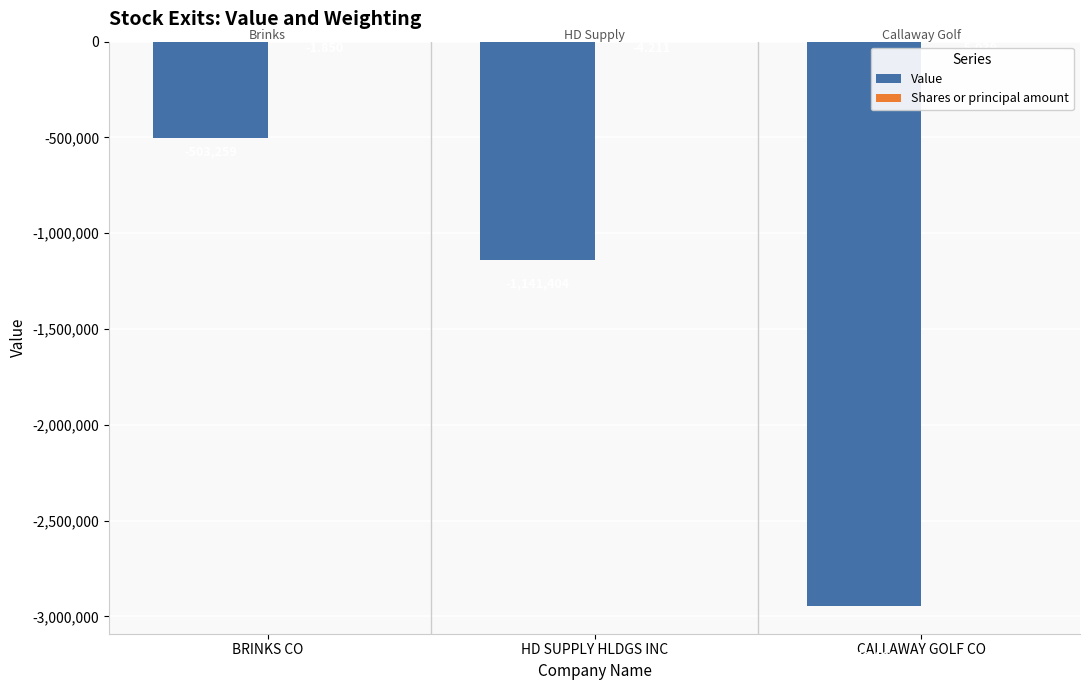

Which series has the widest spread of values?

Value